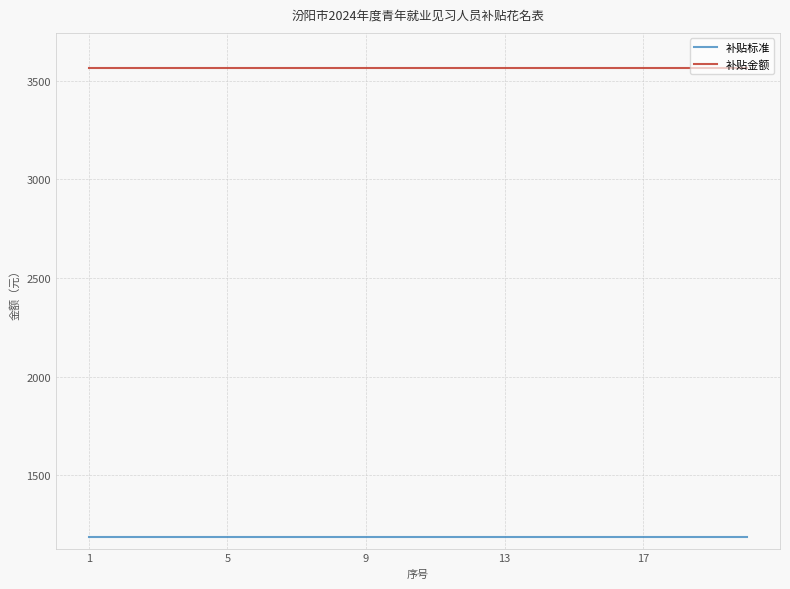

Rank the series by their average value, from lowest to highest.

补贴标准, 补贴金额